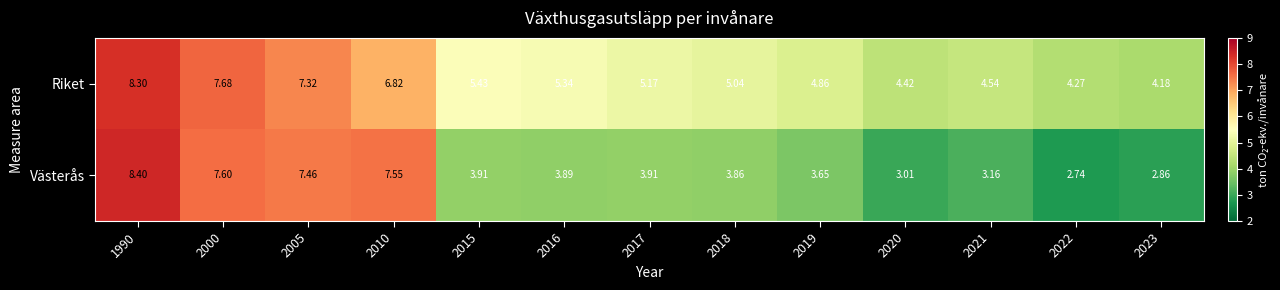

List the series in order of their overall mean, lowest first.

Västerås, Riket